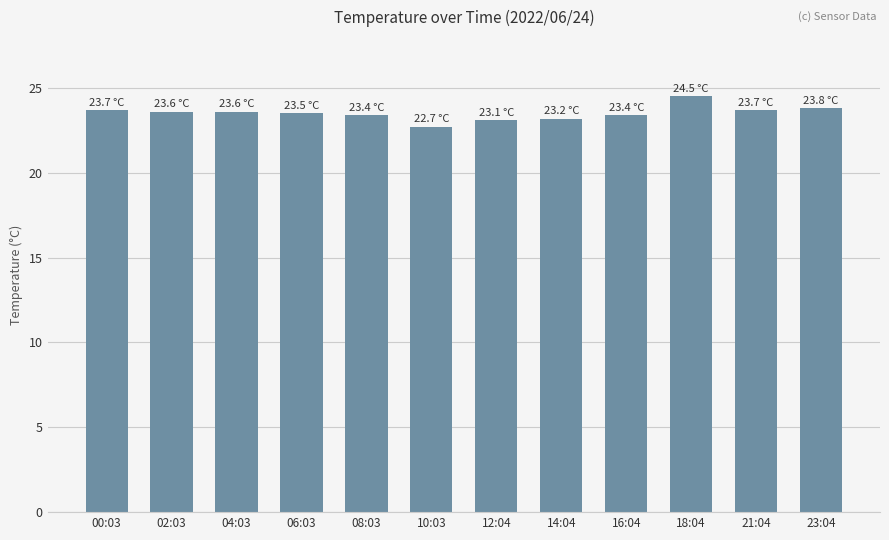

Does the chart contain stacked bars?

No